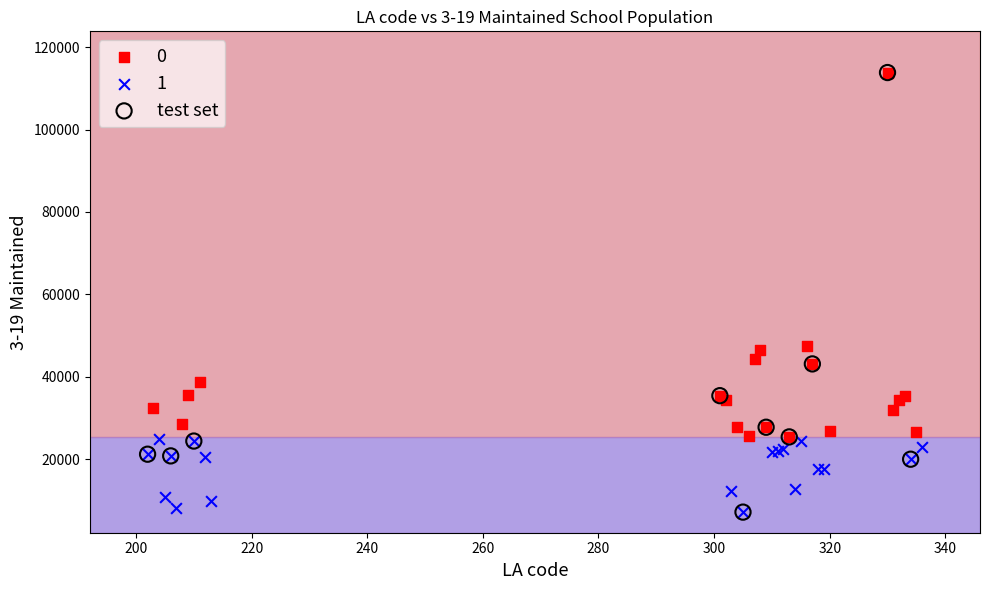

What are all the series names shown in the legend?

0, 1, test set